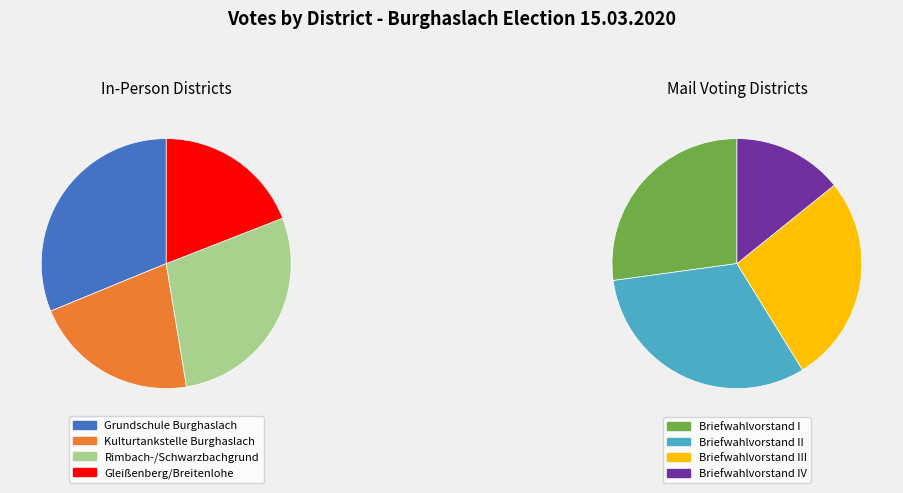

Is it true that Briefwahlvorstand IV is 5% of the pie?

False